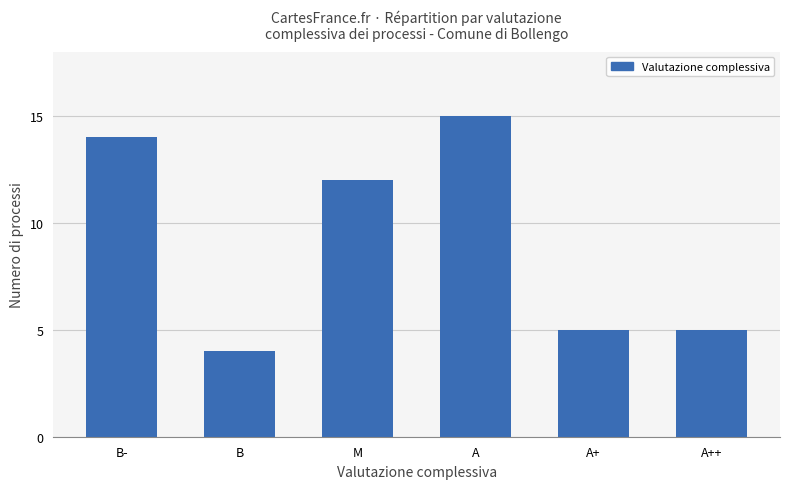

What is the value of the 2nd bar from the left?

4